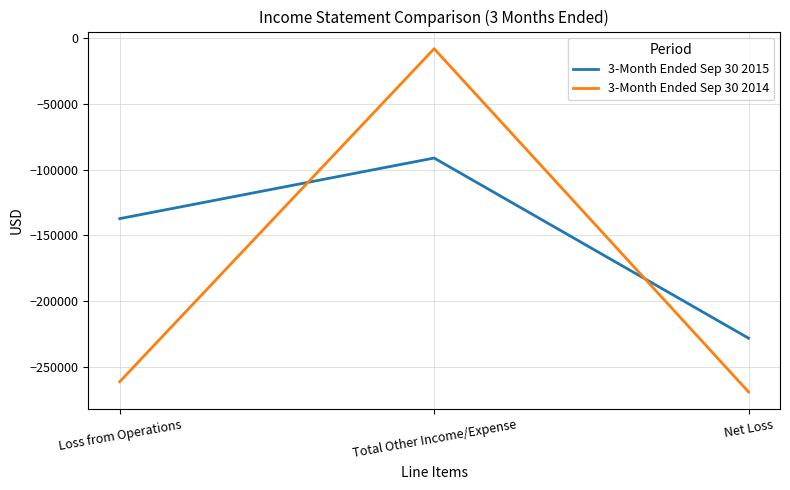

What is the sum of the 3-Month Ended Sep 30 2014 values at Total Other Income/Expense and Net Loss?

-277054